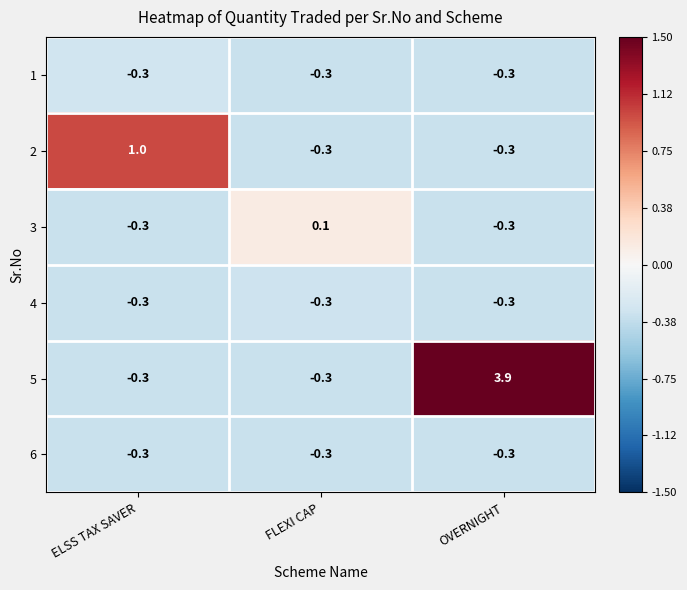

What is the sum of the 1 values at OVERNIGHT and FLEXI CAP?

-0.6